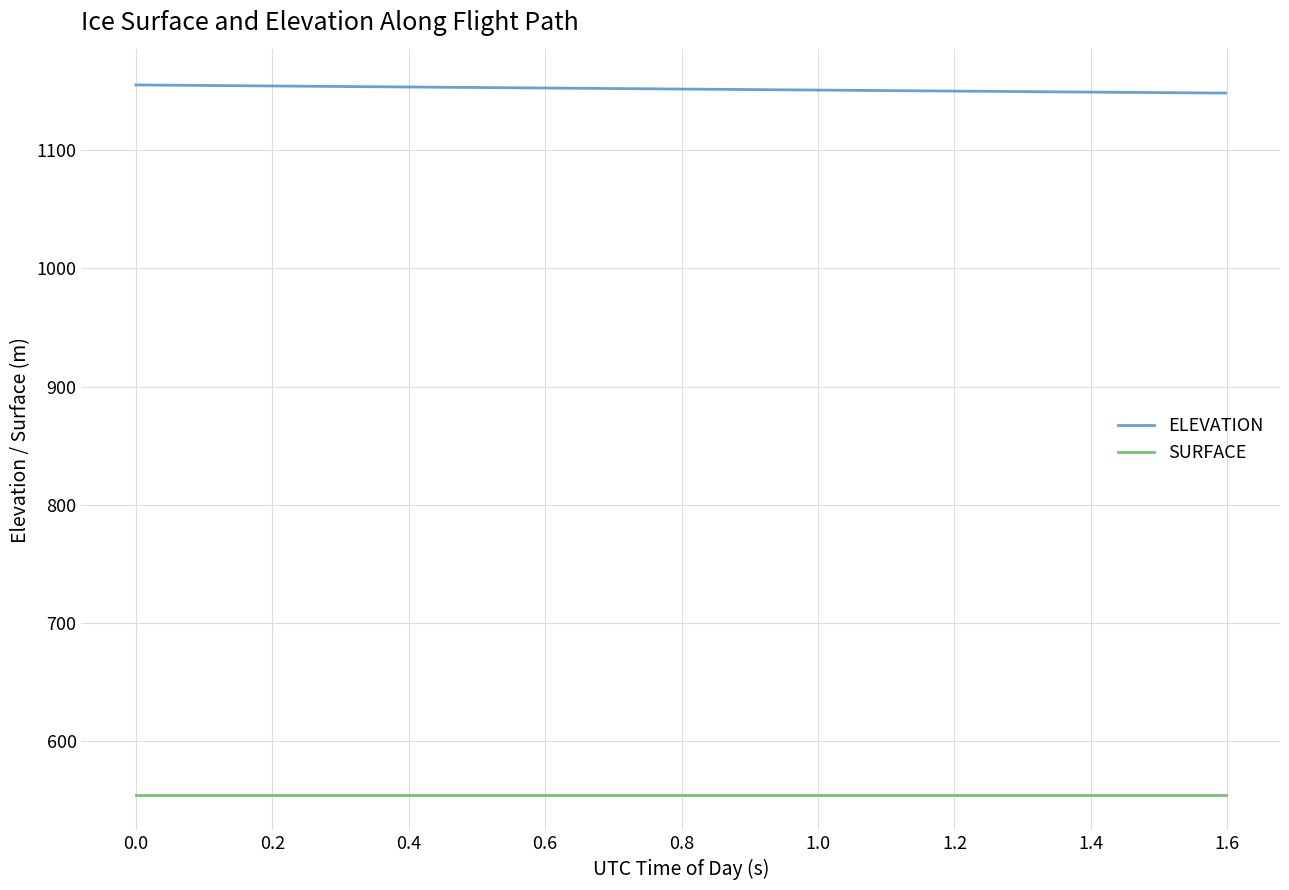

What is the maximum value for SURFACE?

554.5